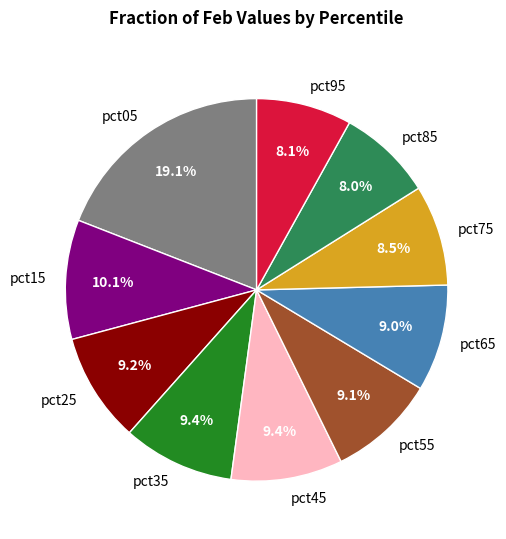

Combined, what portion of the pie is pct95 and pct35?

17.5%